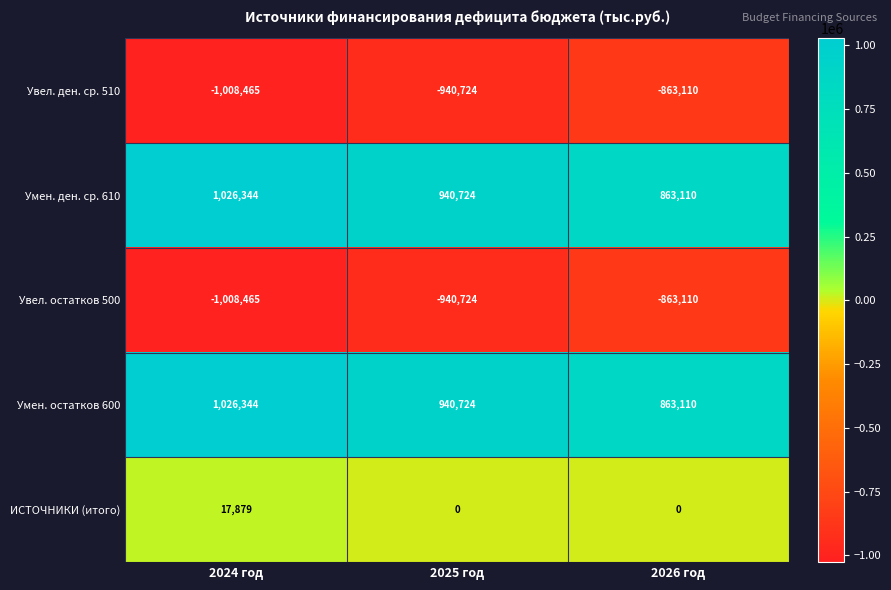

What is the difference between the Умен. ден. ср. 610 values at 2024 год and 2025 год?

85620